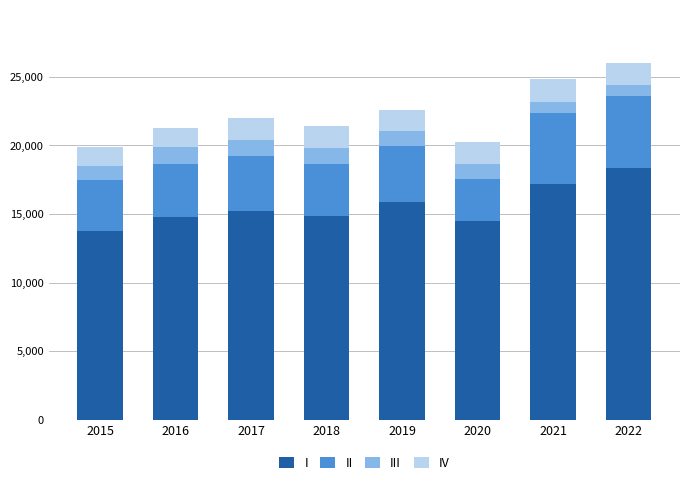

True or false: I has a value of 23463 at 2015.

False